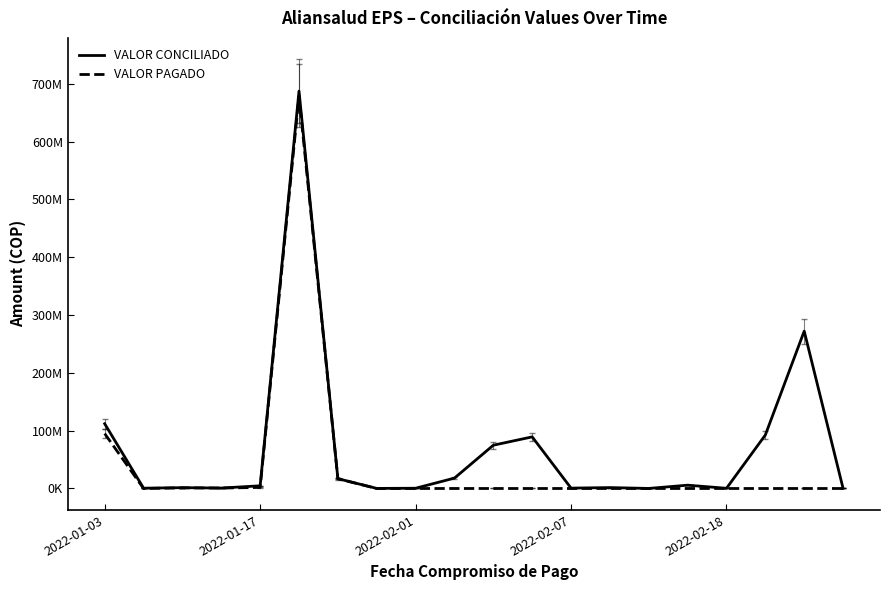

Does the chart display data point markers on the line(s)?

No